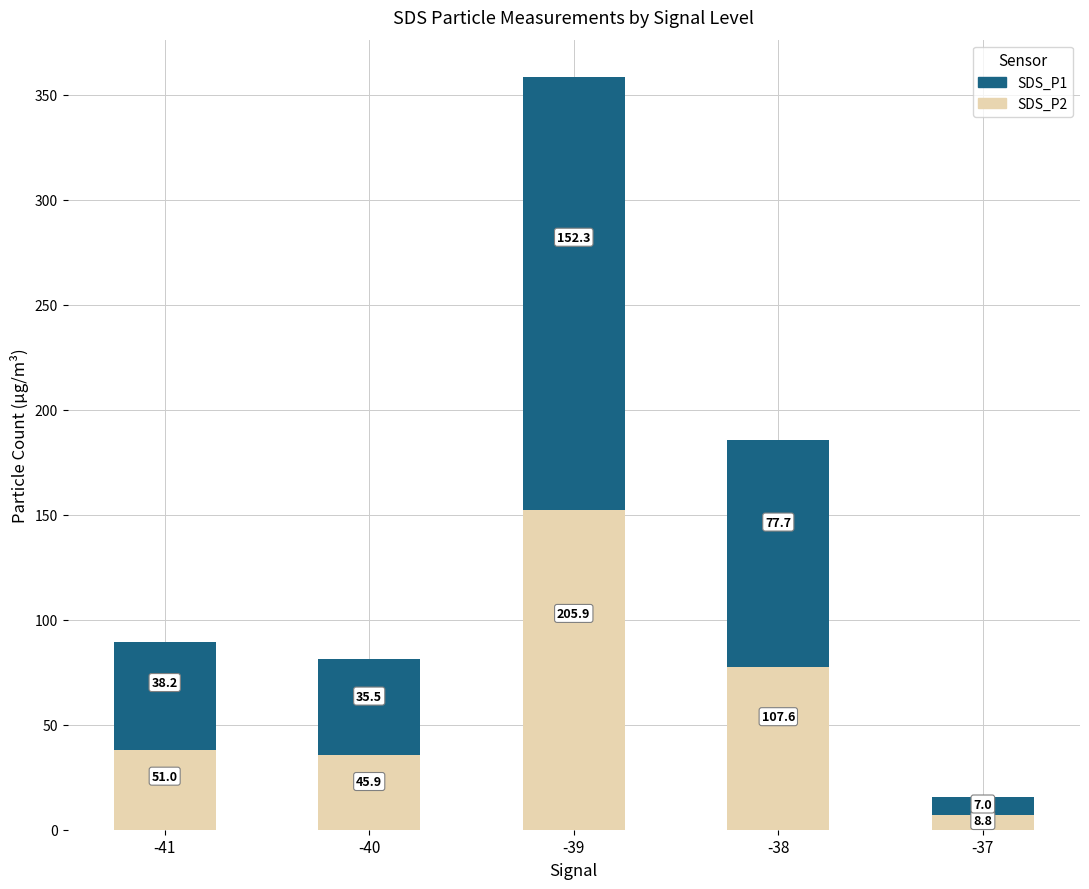

What is the highest value of the SDS_P2 series?

152.3